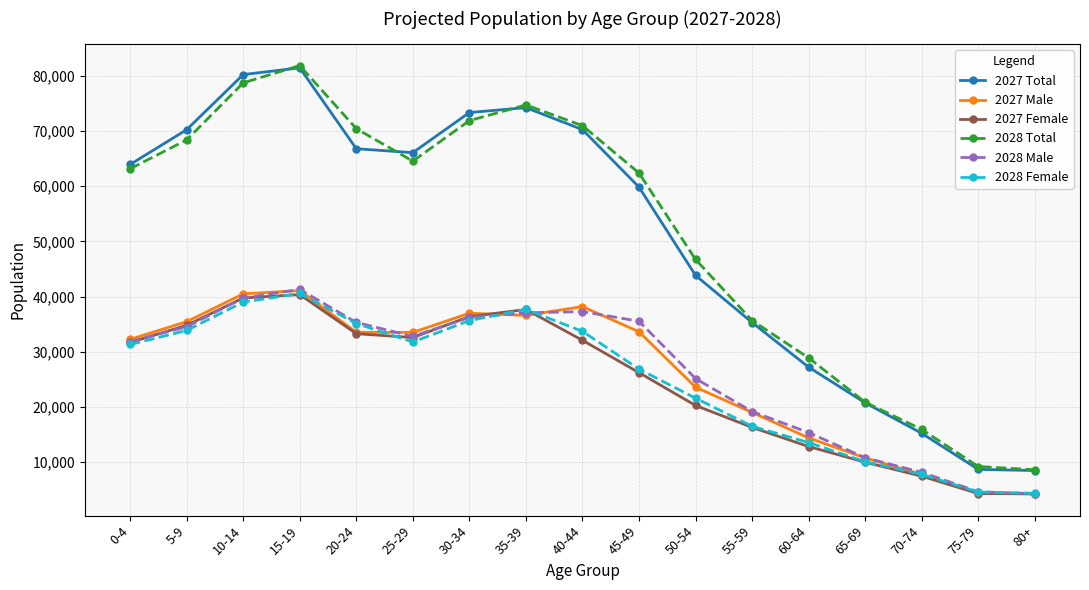

Where is 2027 Total nearest to the value 44950?

50-54